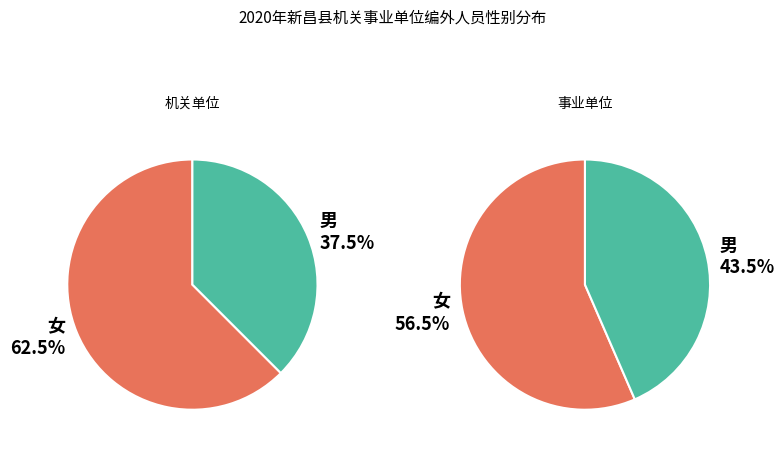

The 女 slice represents 66% of the pie. True or false?

False